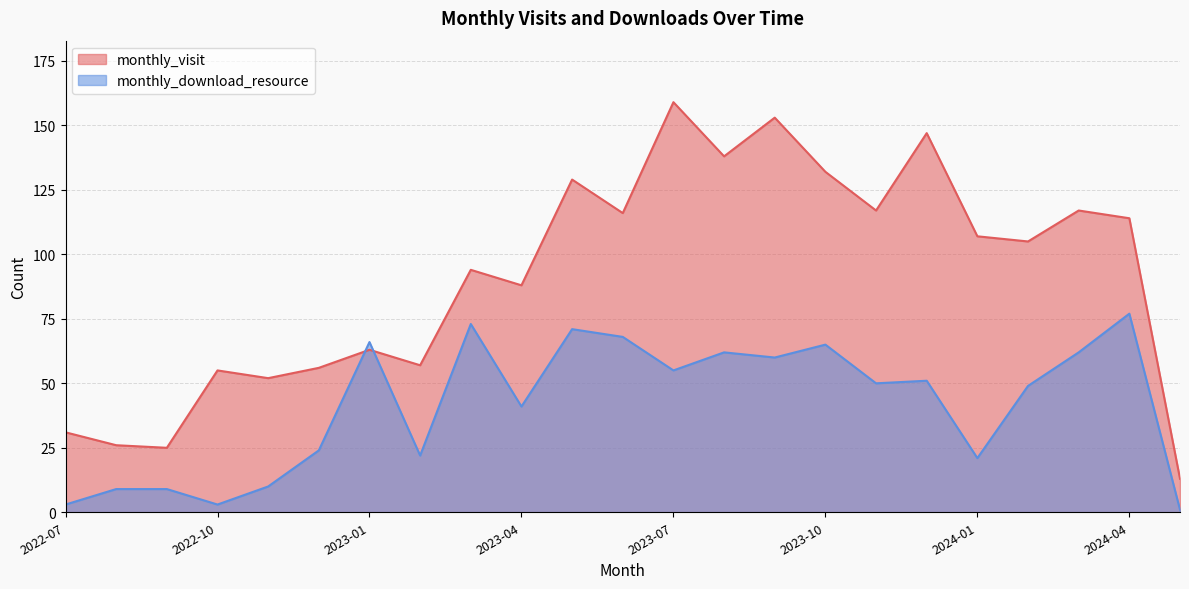

Between 2023-10 and 2024-05, which series saw the biggest shift?

monthly_visit